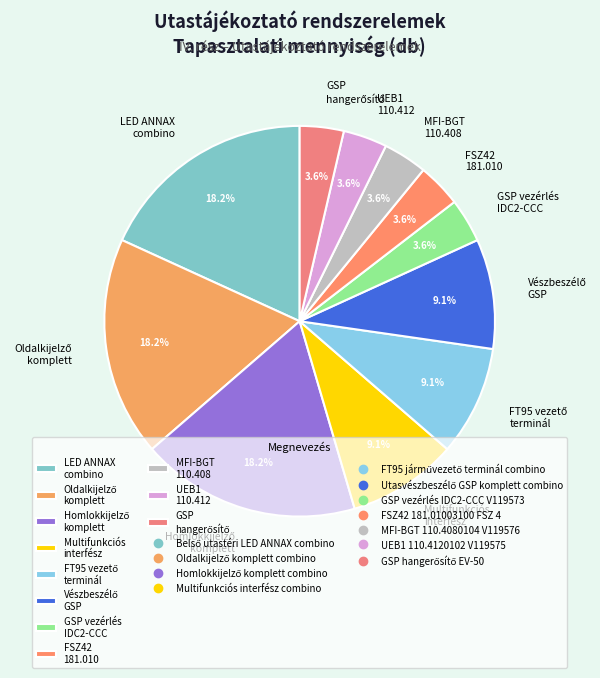

How many slices are in this pie chart?

11